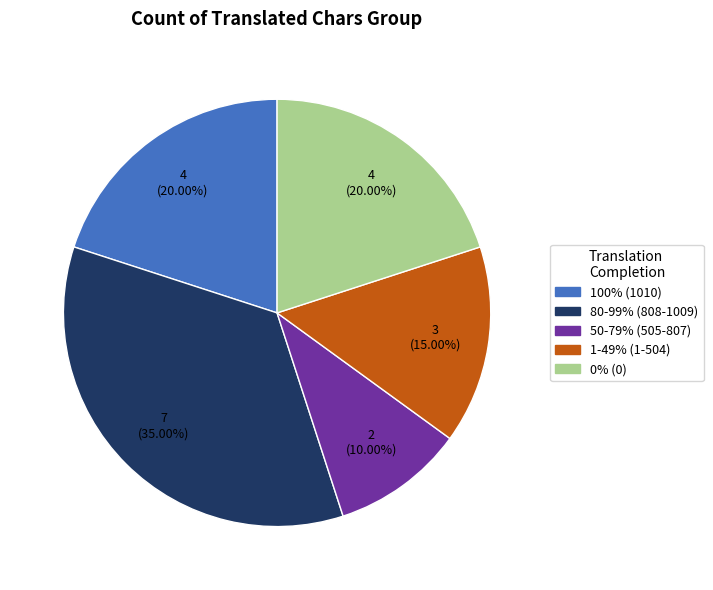

Count the number of slices in the pie.

5